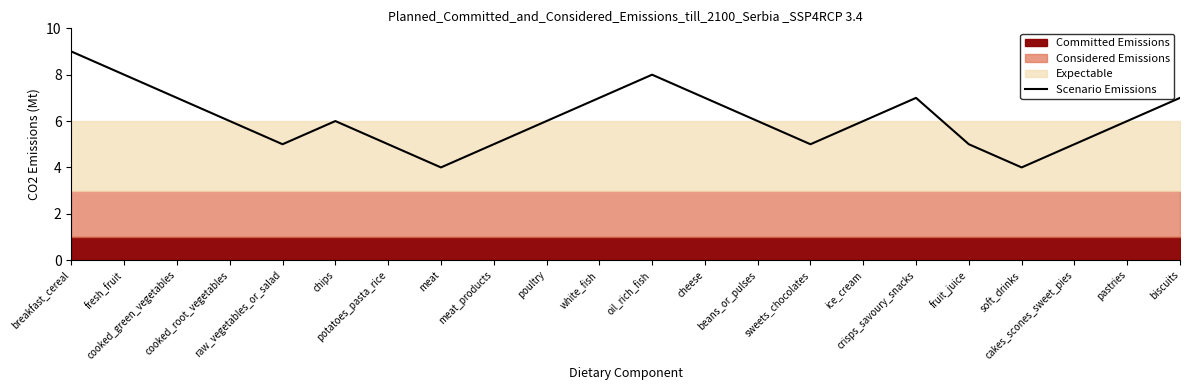

Which category has the highest value across all series?

breakfast_cereal